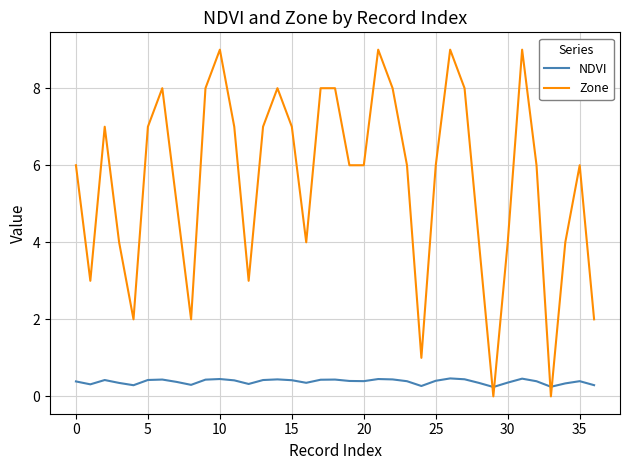

True or false: NDVI and Zone intersect in this chart.

True